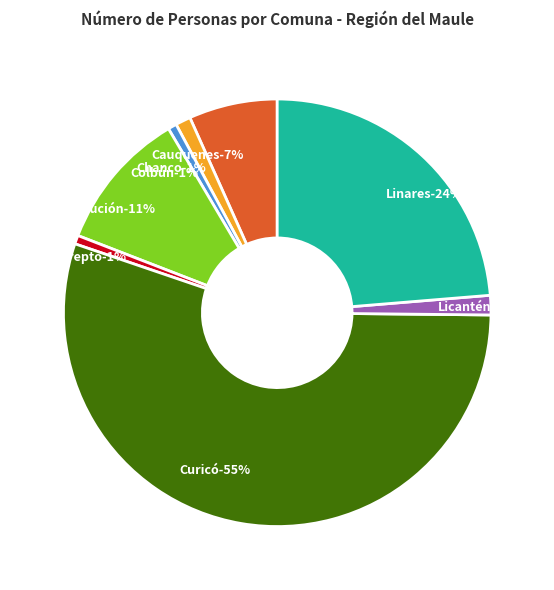

Is it true that Curicó is 47% of the pie?

False